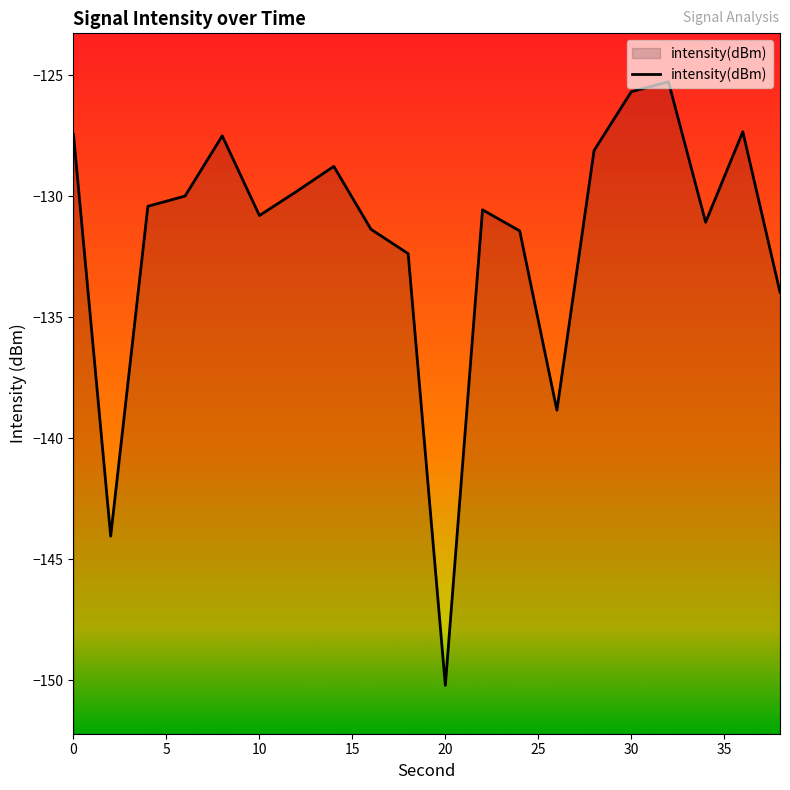

Which label corresponds to the smallest value in the chart?

20